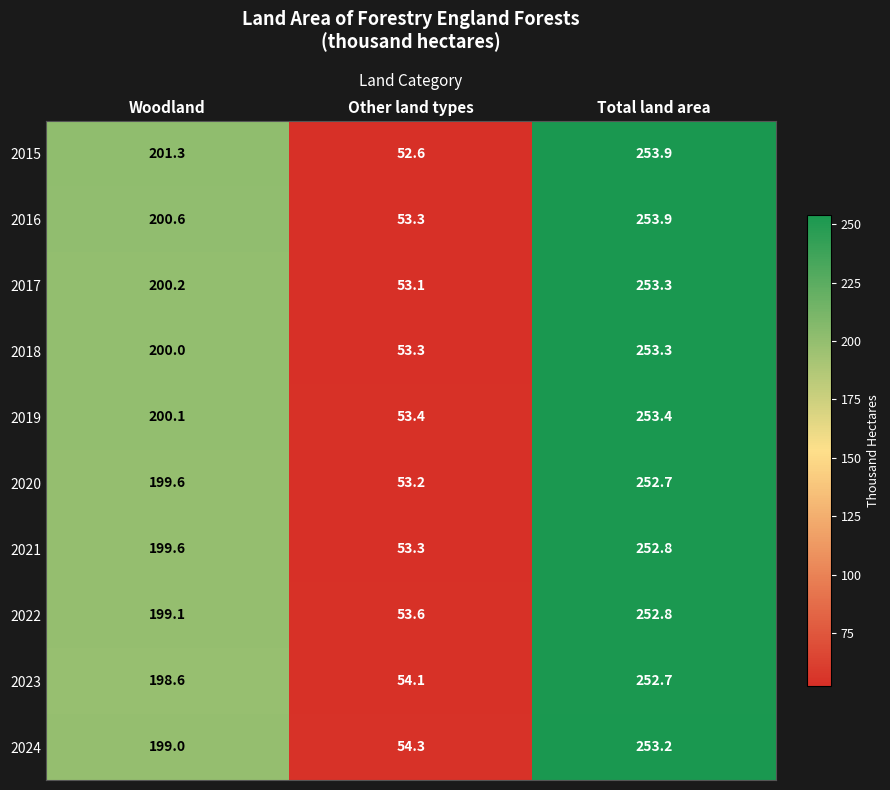

Between Woodland and Total land area, which series saw the biggest shift?

2024